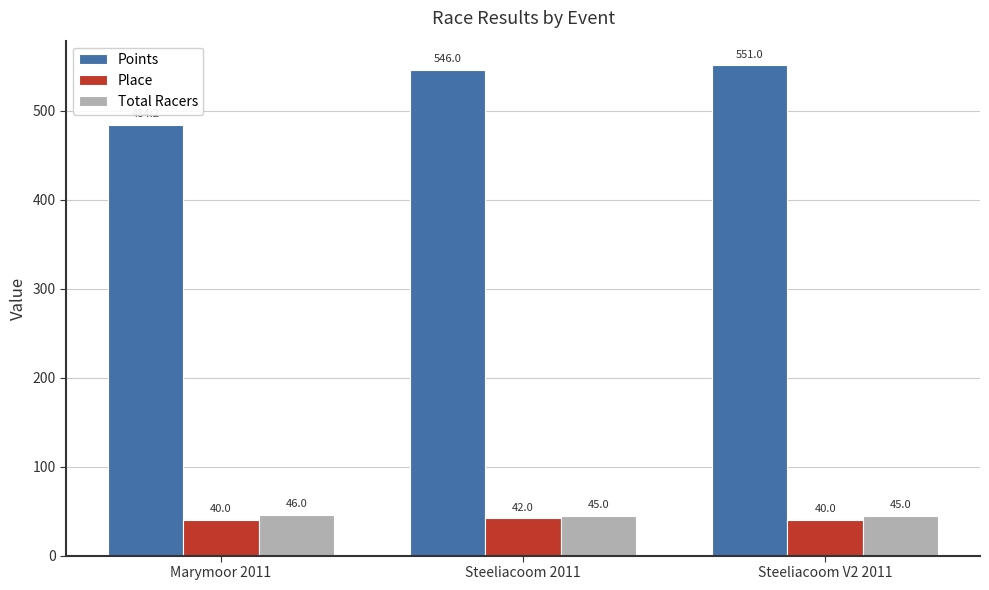

What is the value of the Total Racers bar at the 1st from the left?

46.0